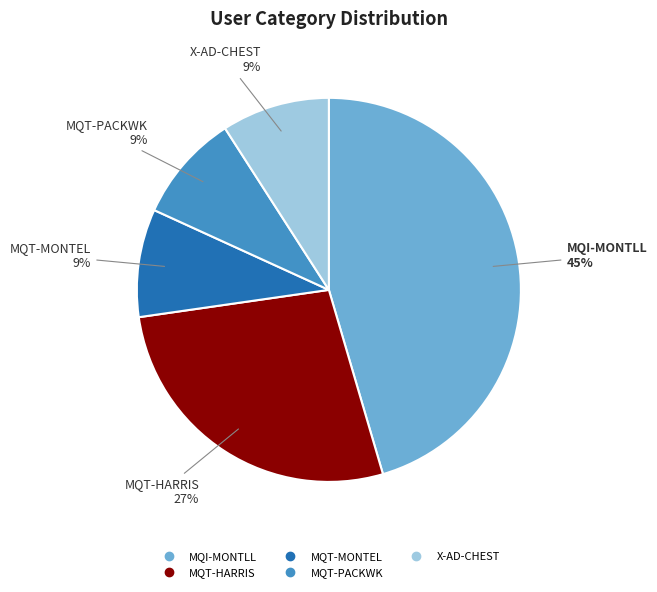

Count the number of slices in the pie.

5